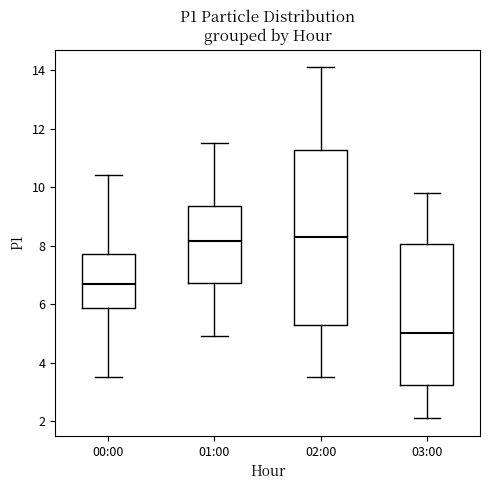

Reading left to right, read every box against the y-axis: the position of its median line, the range the box covers, and the ends of its whiskers. The values are not printed on the chart, so give them approximately, as read against the axis.

00:00: median 6.8, box 5.8 to 7.8, whiskers 3.6 to 10.4
01:00: median 8.2, box 6.8 to 9.4, whiskers 5.0 to 11.6
02:00: median 8.4, box 5.4 to 11.2, whiskers 3.6 to 14.2
03:00: median 5.0, box 3.2 to 8.0, whiskers 2.2 to 9.8